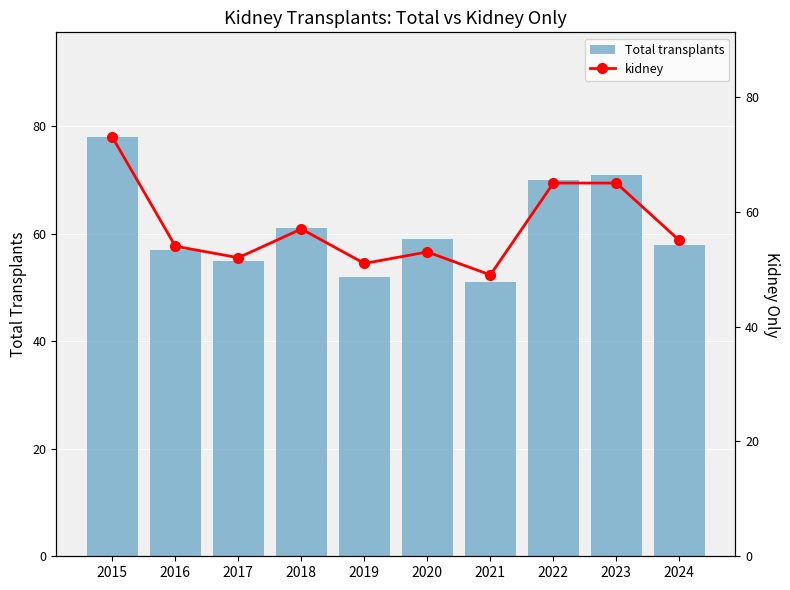

What are all the series names shown in the legend?

Total transplants, kidney